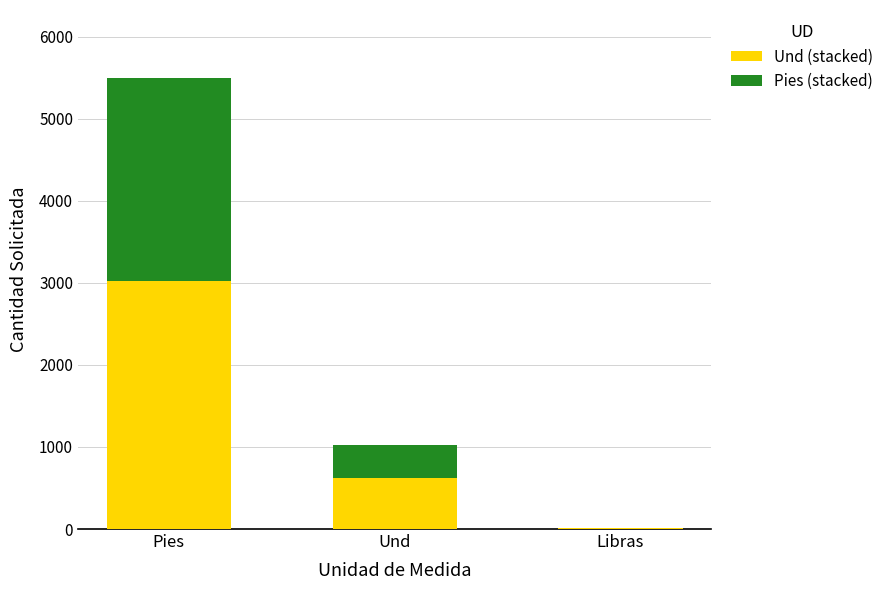

At which category is the sum across all series the highest?

Pies